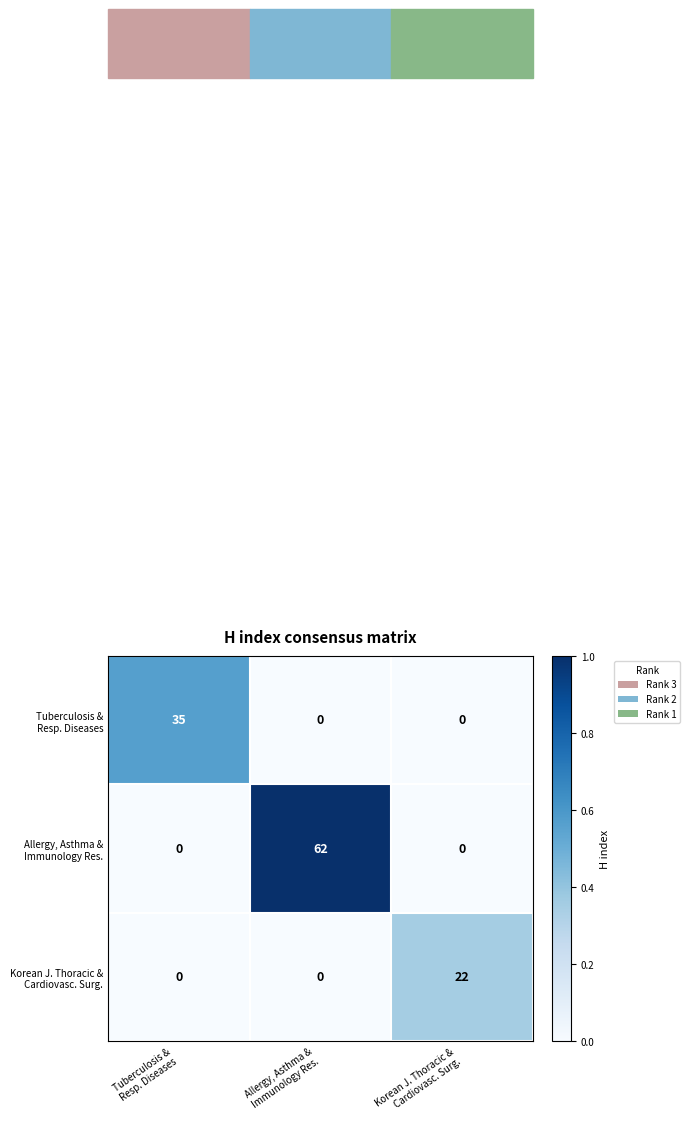

How many series are shown in this chart?

3